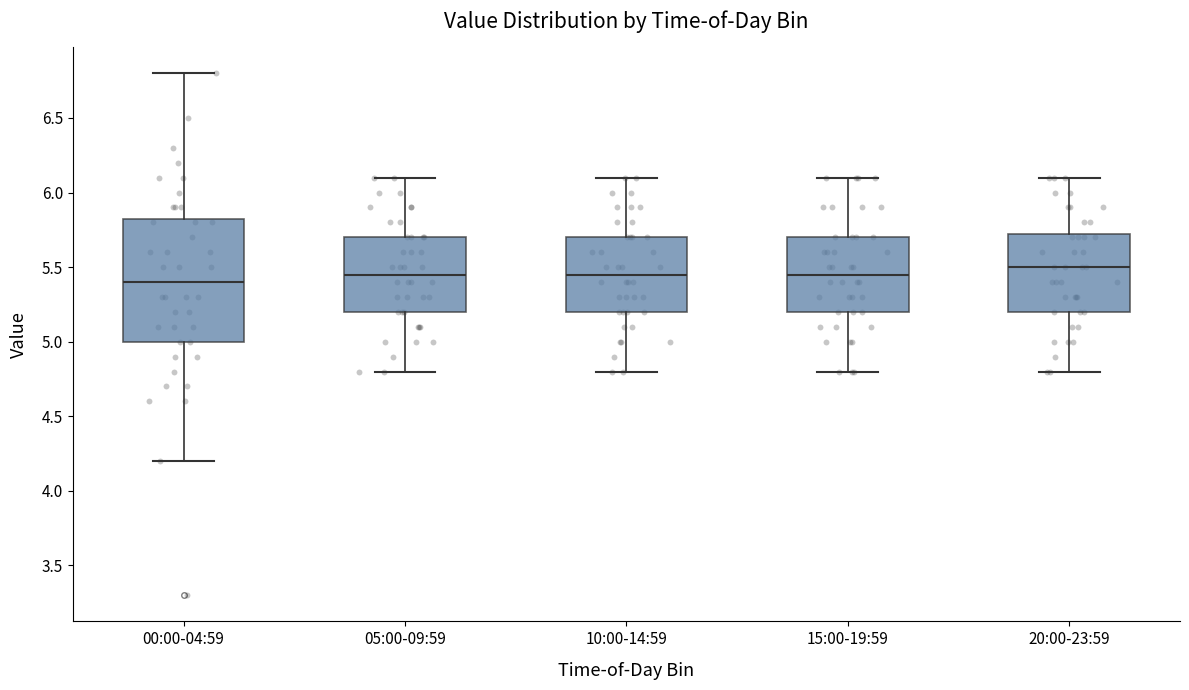

Reading left to right, read every box against the y-axis: the position of its median line, the range the box covers, and the ends of its whiskers. The values are not printed on the chart, so give them approximately, as read against the axis.

00:00-04:59: median 5.40, box 5.00 to 5.85, whiskers 4.20 to 6.80
05:00-09:59: median 5.45, box 5.20 to 5.70, whiskers 4.80 to 6.10
10:00-14:59: median 5.45, box 5.20 to 5.70, whiskers 4.80 to 6.10
15:00-19:59: median 5.45, box 5.20 to 5.70, whiskers 4.80 to 6.10
20:00-23:59: median 5.50, box 5.20 to 5.75, whiskers 4.80 to 6.10